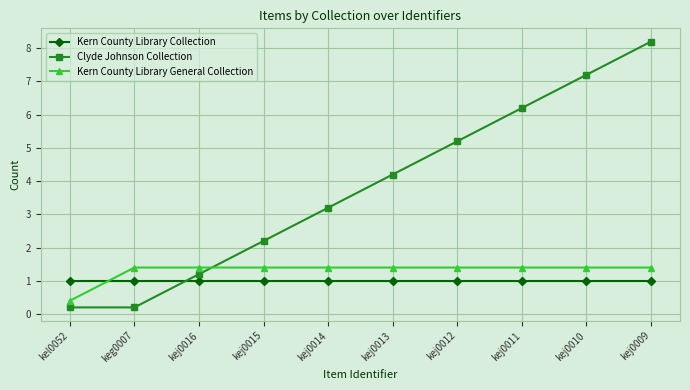

What is the minimum value for Kern County Library Collection?

1.0